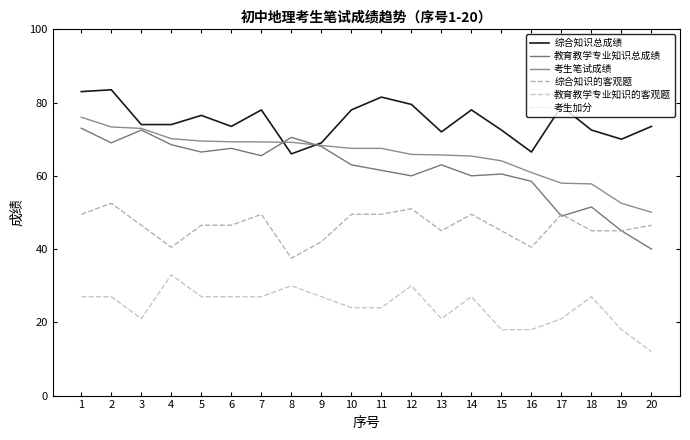

Reading left to right, extract all data points from this chart.

综合知识总成绩: 1=83.0	2=83.5	3=74.0	4=74.0	5=76.5	6=73.5	7=78.0	8=66.0	9=69.0	10=78.0	11=81.5	12=79.5	13=72.0	14=78.0	15=72.5	16=66.5	17=79.0	18=72.5	19=70.0	20=73.5
教育教学专业知识总成绩: 1=73.0	2=69.0	3=72.5	4=68.5	5=66.5	6=67.5	7=65.5	8=70.5	9=68.0	10=63.0	11=61.5	12=60.0	13=63.0	14=60.0	15=60.5	16=58.5	17=49.0	18=51.5	19=45.0	20=40.0
考生笔试成绩: 1=76.0	2=73.3	3=73.0	4=70.2	5=69.5	6=69.3	7=69.2	8=69.2	9=68.3	10=67.5	11=67.5	12=65.8	13=65.7	14=65.4	15=64.1	16=60.9	17=58.0	18=57.8	19=52.5	20=50.0
综合知识的客观题: 1=49.5	2=52.5	3=46.5	4=40.5	5=46.5	6=46.5	7=49.5	8=37.5	9=42.0	10=49.5	11=49.5	12=51.0	13=45.0	14=49.5	15=45.0	16=40.5	17=49.5	18=45.0	19=45.0	20=46.5
教育教学专业知识的客观题: 1=27.0	2=27.0	3=21.0	4=33.0	5=27.0	6=27.0	7=27.0	8=30.0	9=27.0	10=24.0	11=24.0	12=30.0	13=21.0	14=27.0	15=18.0	16=18.0	17=21.0	18=27.0	19=18.0	20=12.0
考生加分: 1=0.0	2=0.0	3=0.0	4=0.0	5=0.0	6=0.0	7=0.0	8=0.0	9=0.0	10=0.0	11=0.0	12=0.0	13=0.0	14=0.0	15=0.0	16=0.0	17=0.0	18=0.0	19=0.0	20=0.0